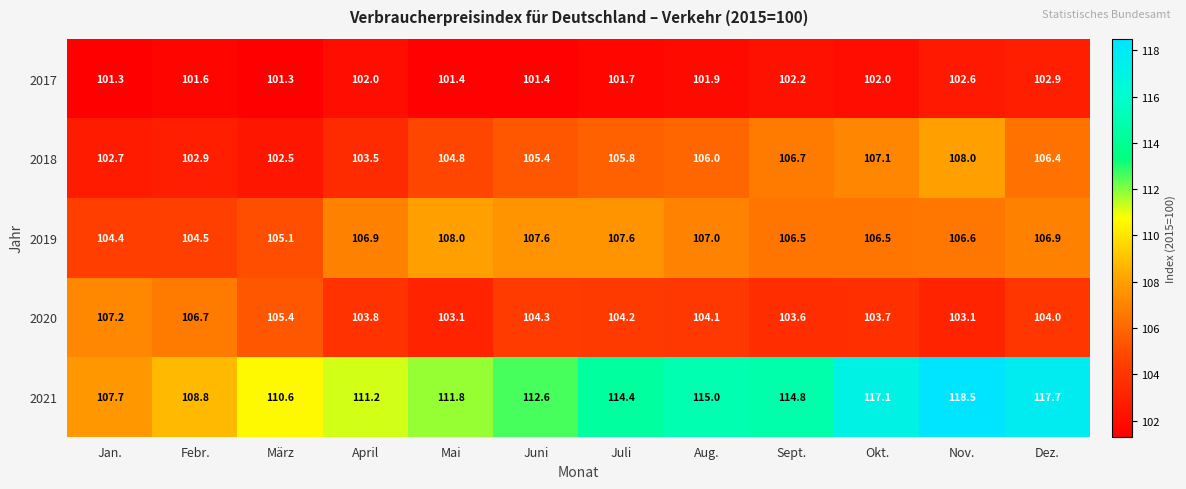

What is the sum of all 2019 values?

1277.6